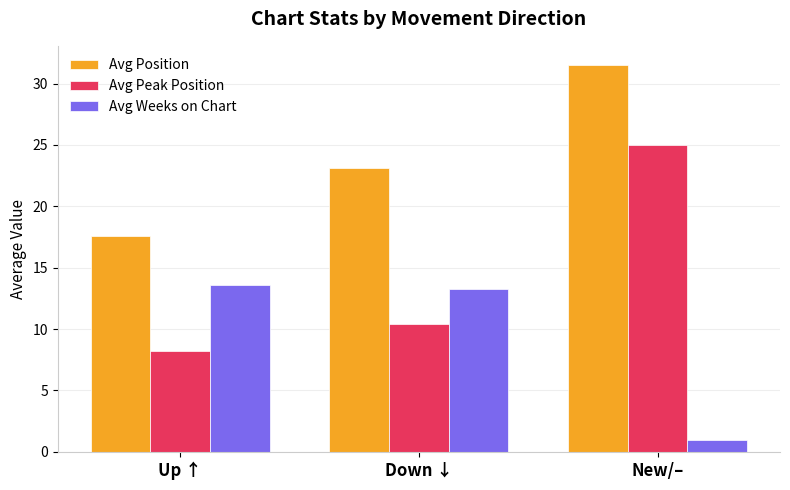

How many groups of bars are there?

3